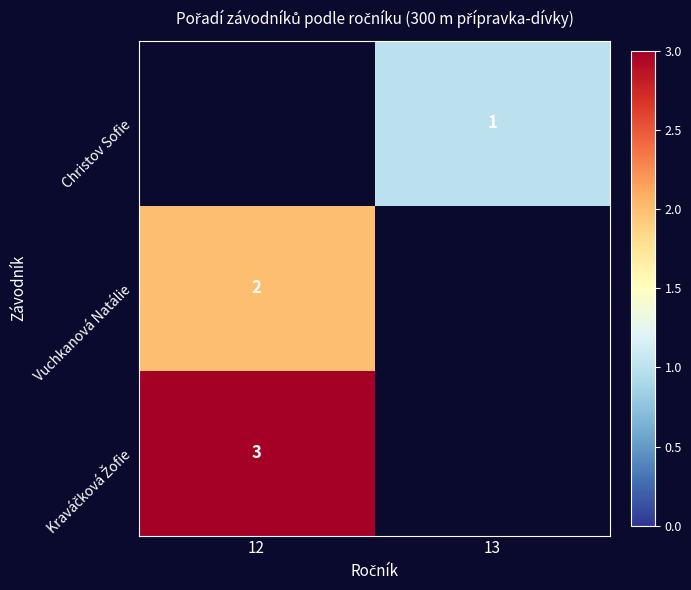

Is it true that Christov Sofie equals 1 at 13?

True